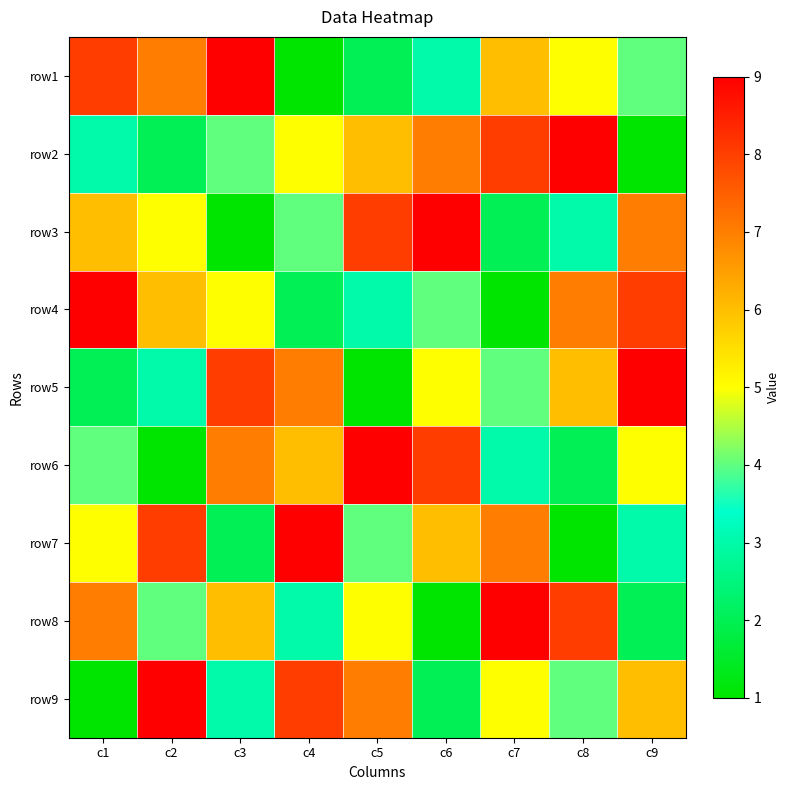

Rank the series by their maximum value, from highest to lowest.

row1, row2, row3, row4, row5, row6, row7, row8, row9